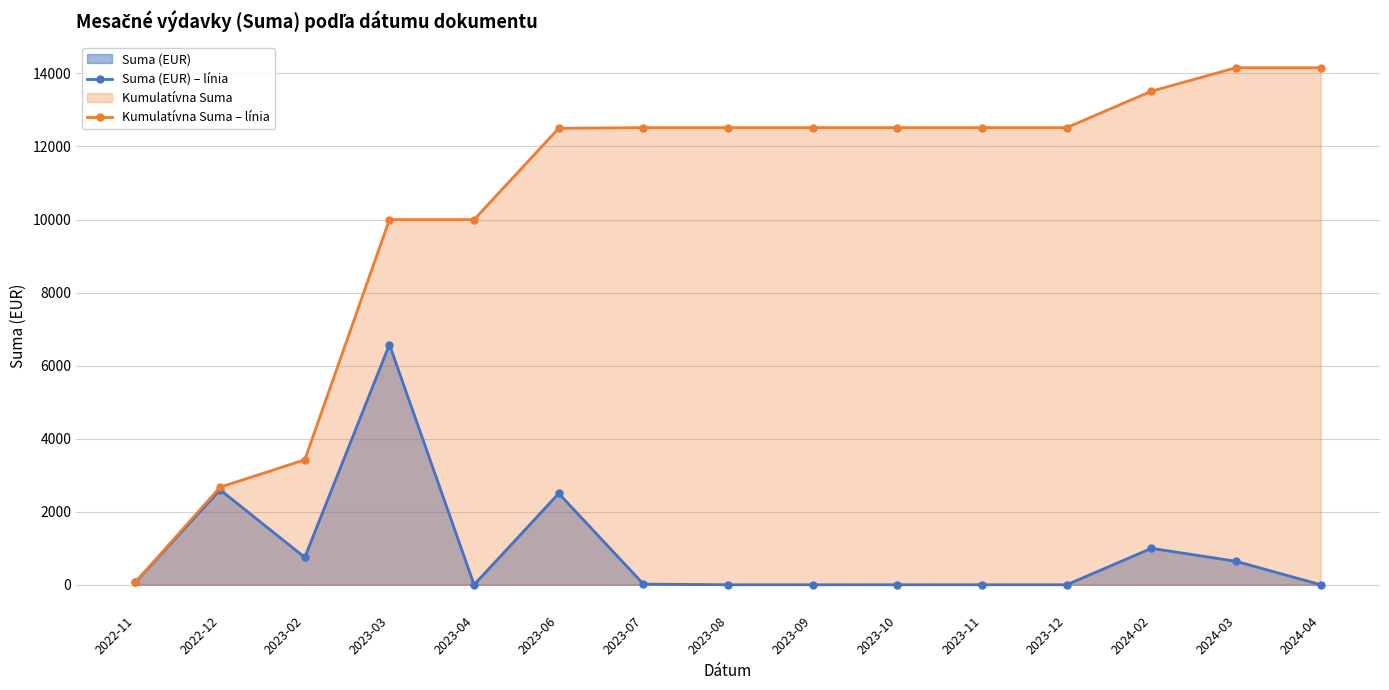

List the series in order of their peak value, lowest first.

Suma (EUR) – línia, Kumulatívna Suma – línia